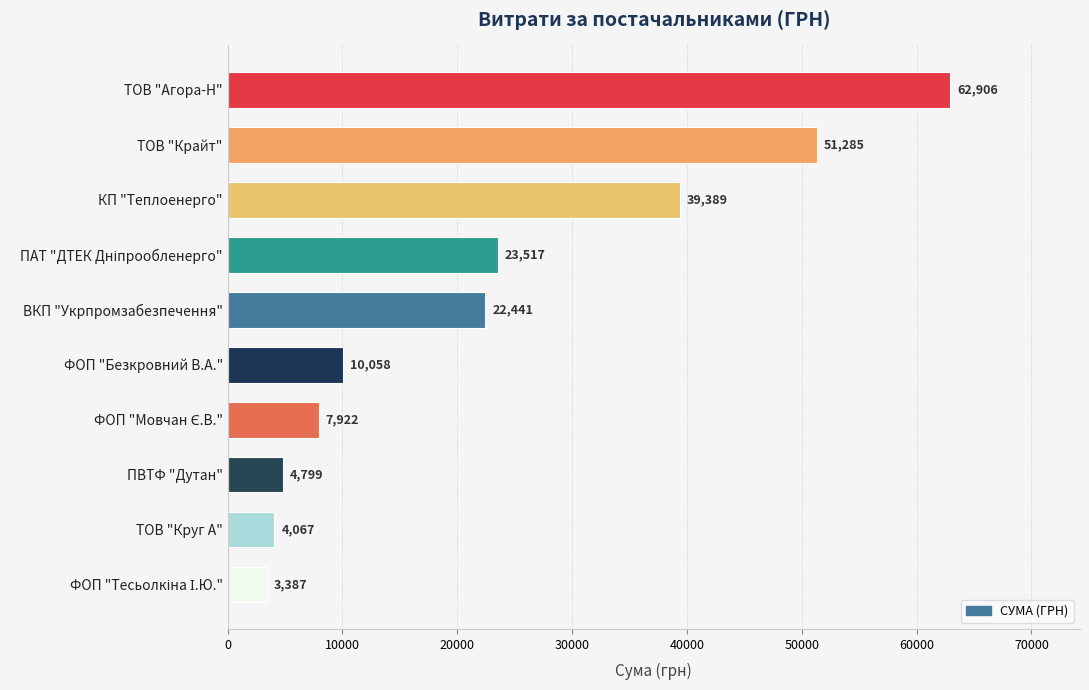

Approximately how many times larger is the value at КП "Теплоенерго" compared to ФОП "Безкровний В.А."?

3.9